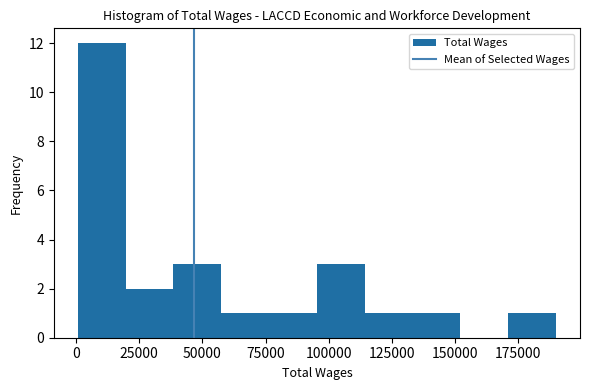

Read against the x-axis, roughly where is the centre of the tallest bar?

10000